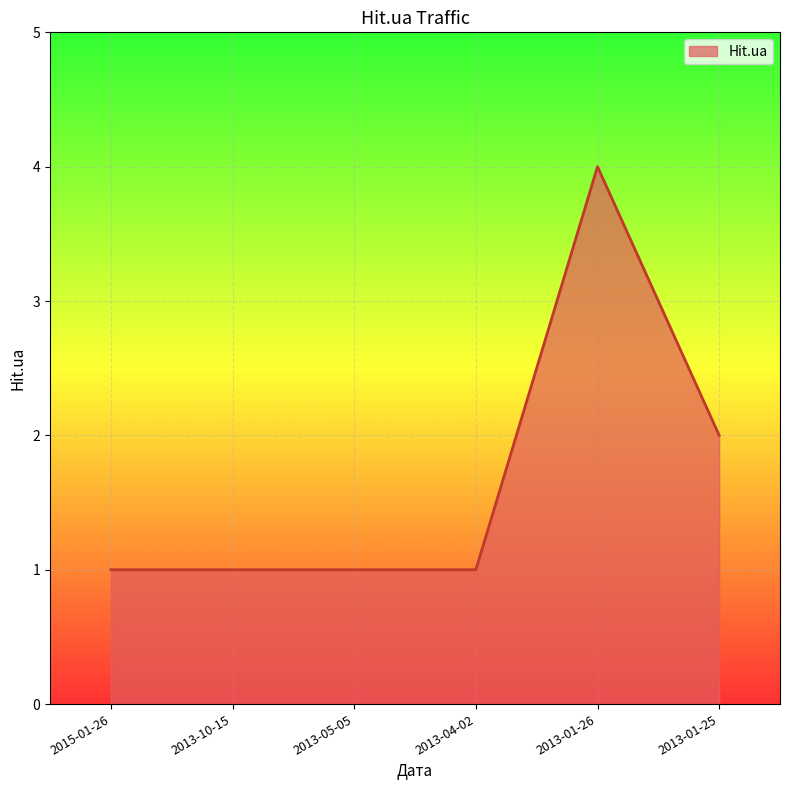

Is it true that the value at 2013-01-26 is 4?

True